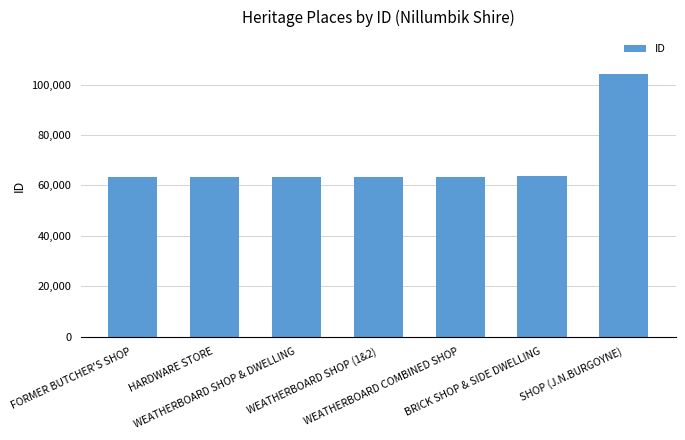

What is the label of the 2nd bar from the left?

HARDWARE STORE